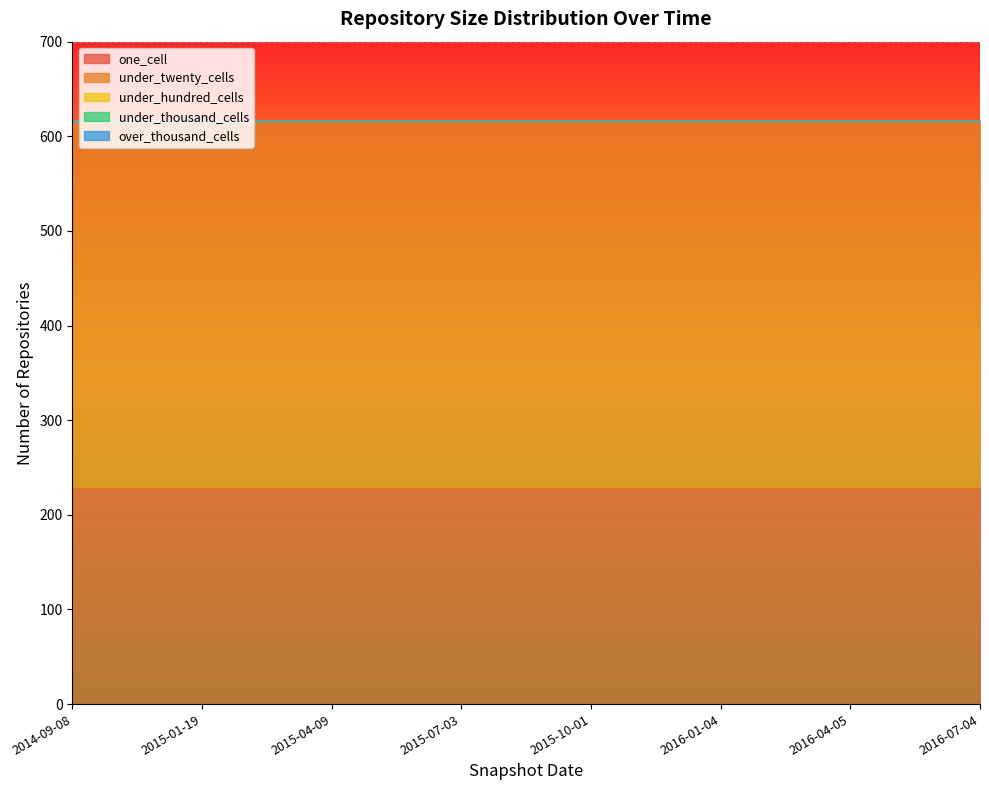

True or false: one_cell and under_thousand_cells intersect in this chart.

False